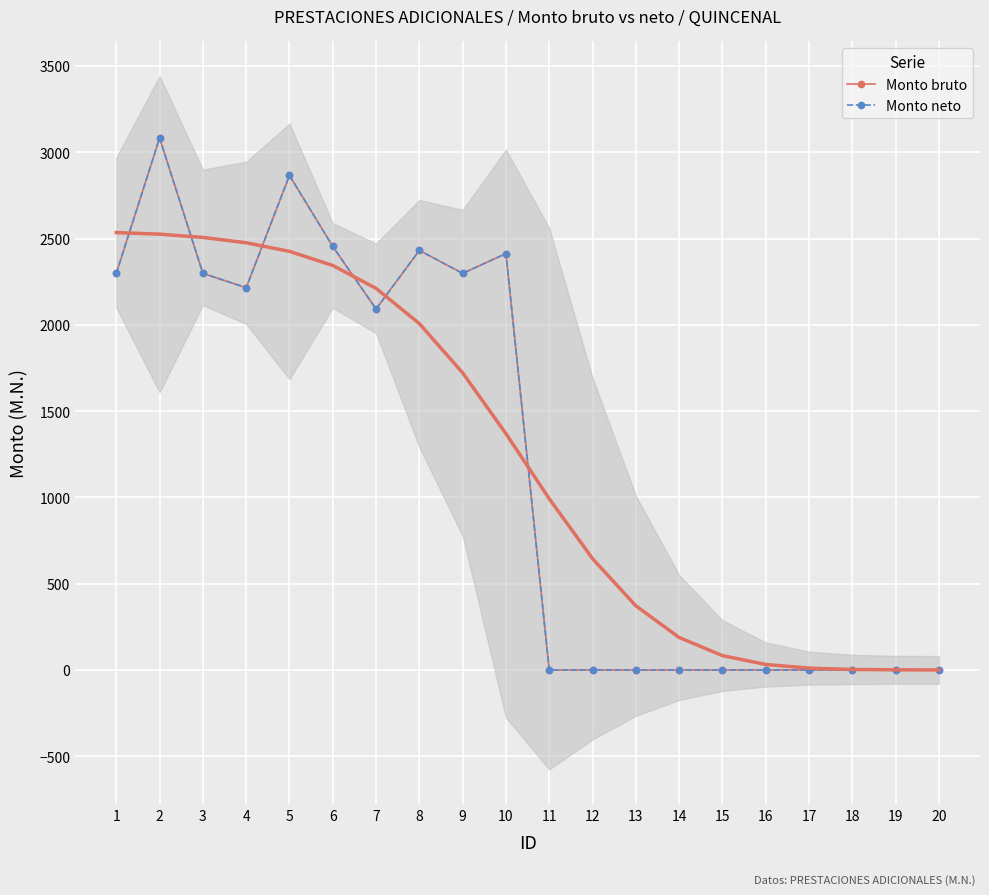

What is the highest value of the Monto bruto series?

3082.8